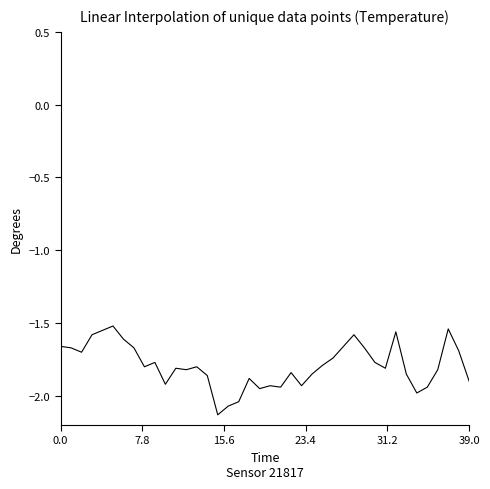

What is the difference between the maximum and minimum values?

0.6